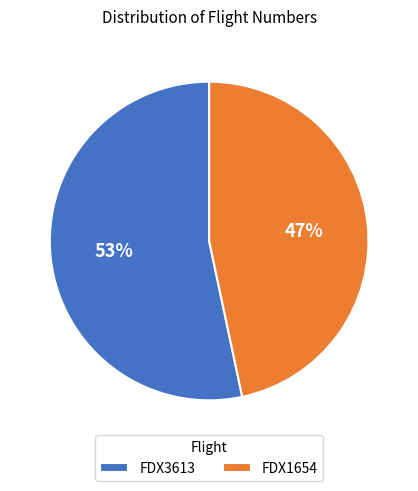

Is it true that FDX3613 is 68% of the pie?

False